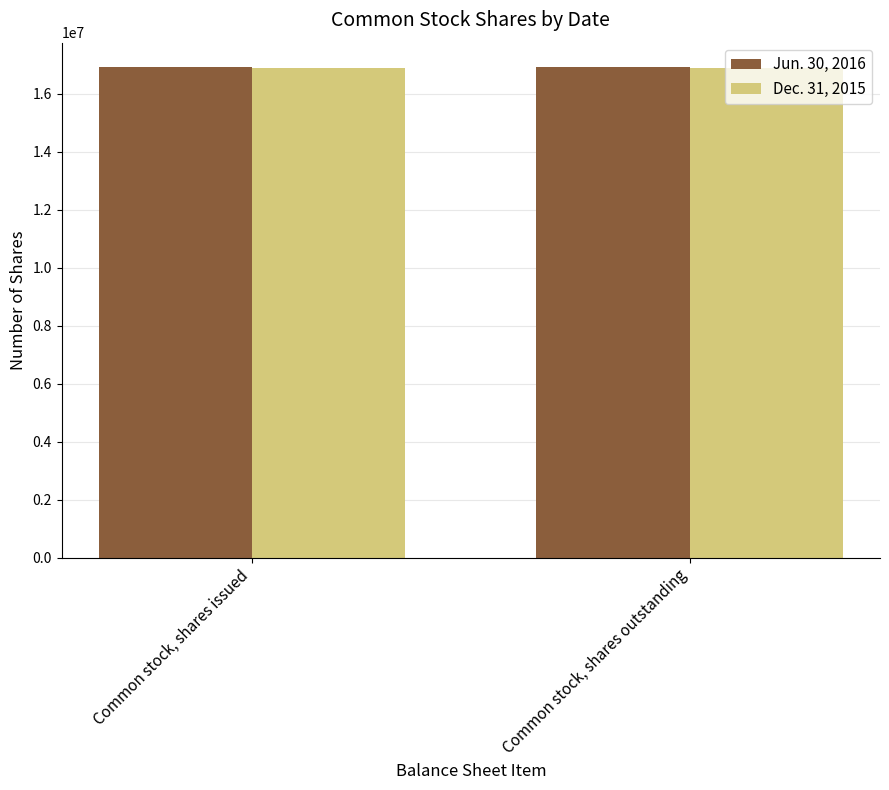

What is the spread (max minus min) of values at Common stock, shares issued?

31050